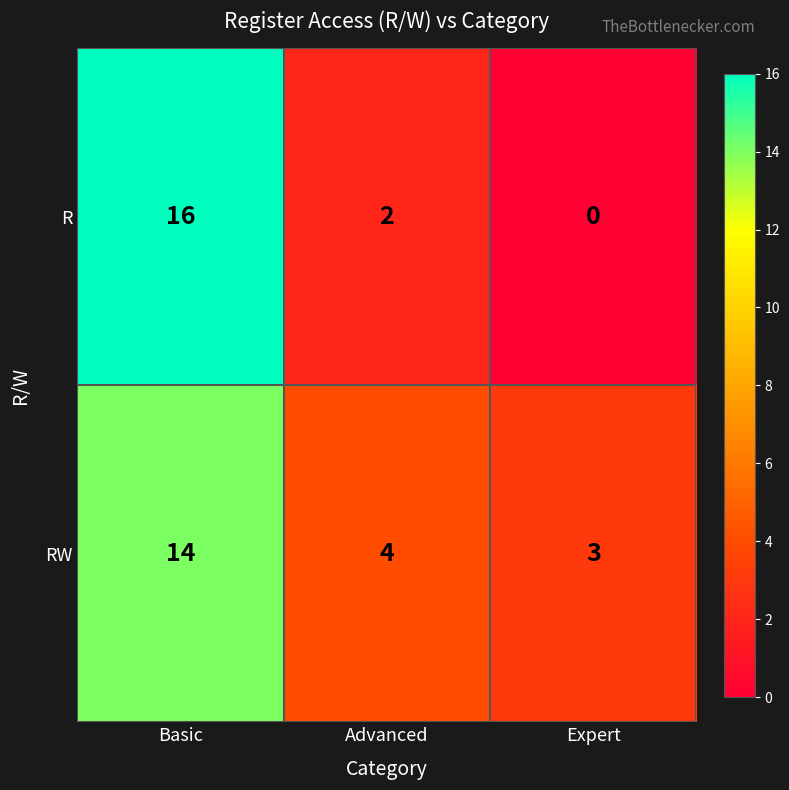

What is the approximate value of R at Basic, to the nearest 10?

20